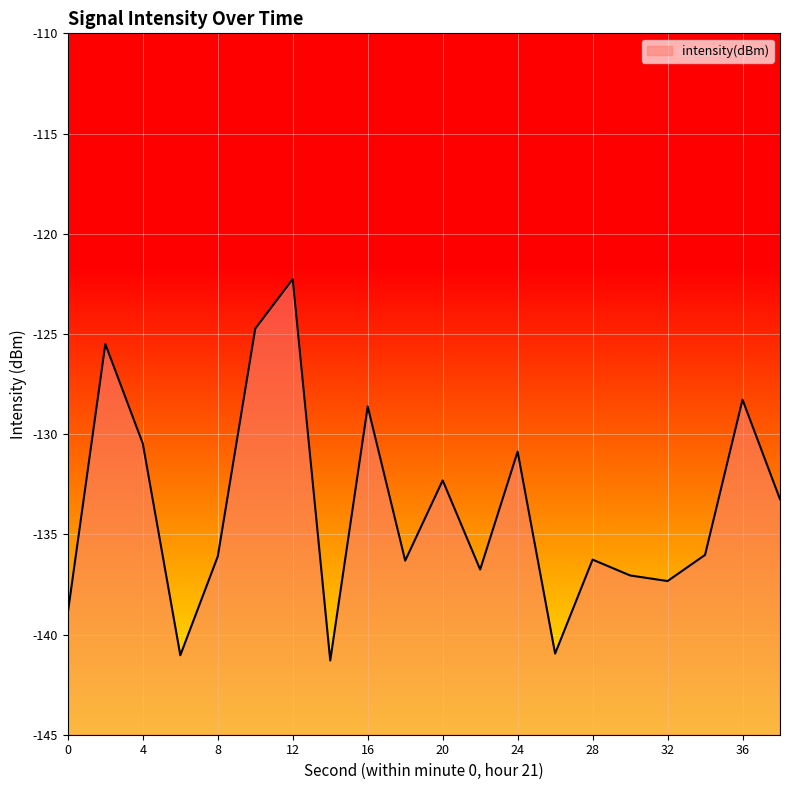

Is it true that the value at 38 is -133.2?

True